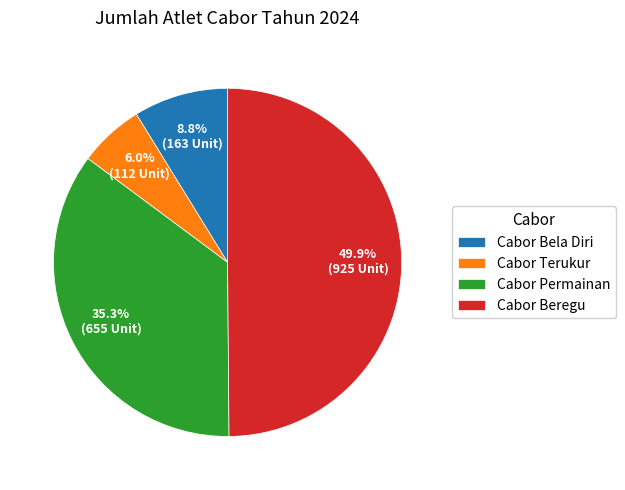

To the nearest percent, what is the difference between the Cabor Beregu and Cabor Terukur slice percentages?

44%